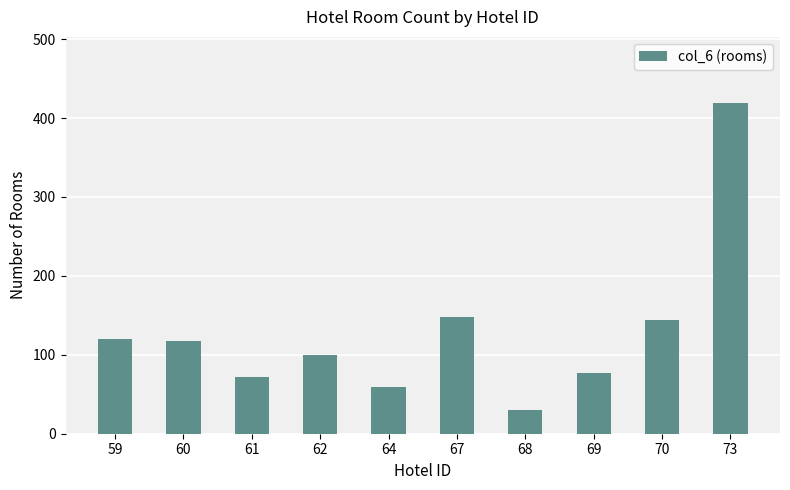

The value at 59 is 120. True or false?

True